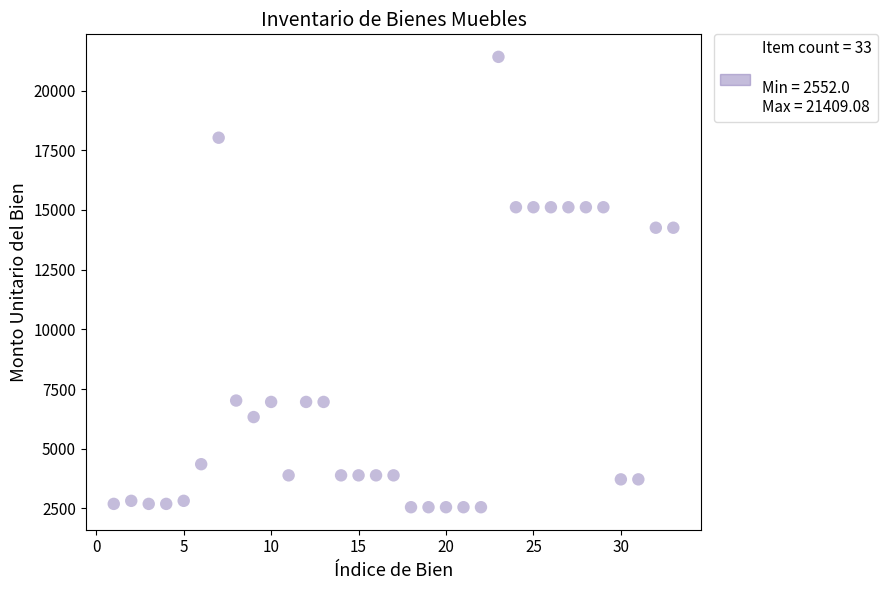

What is the range of Y values (max minus min)?

18857.1